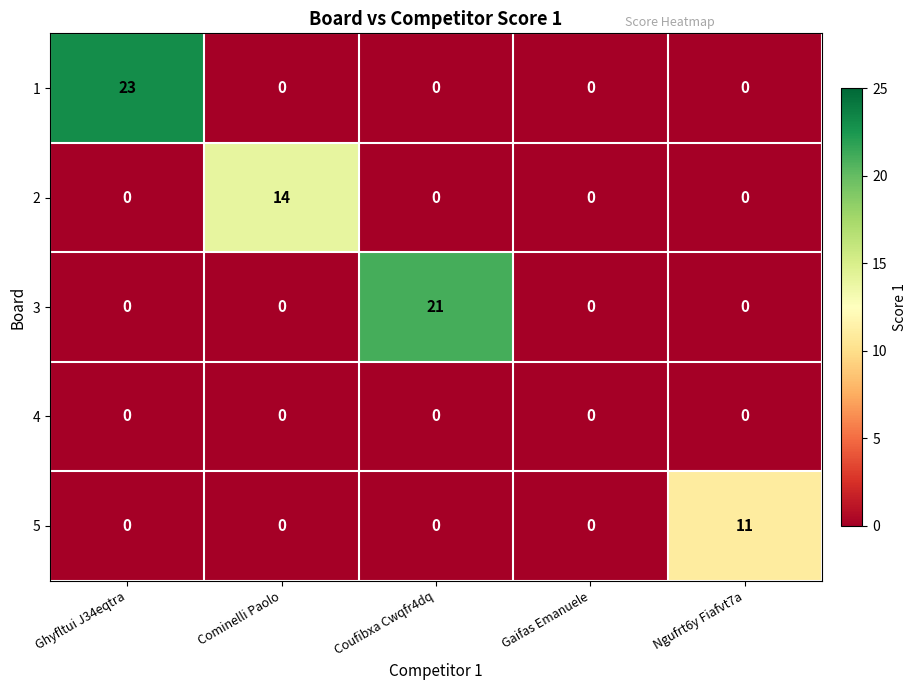

What is the difference between the highest and lowest values at Cominelli Paolo?

14